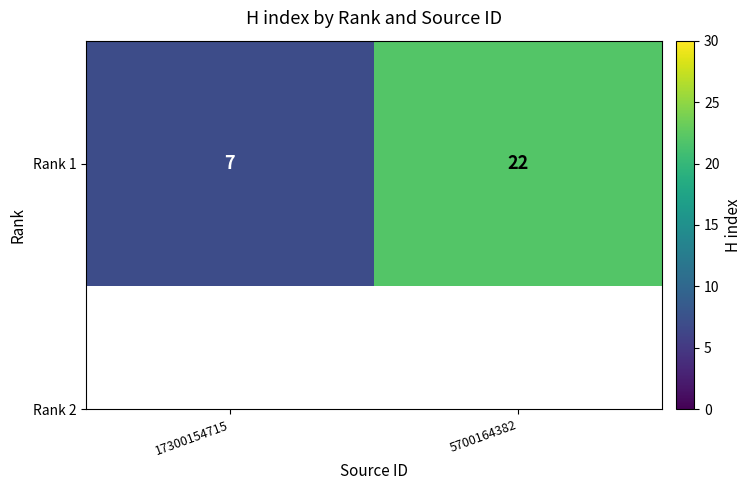

Reading left to right, extract all data points from this chart.

17300154715=7	5700164382=22